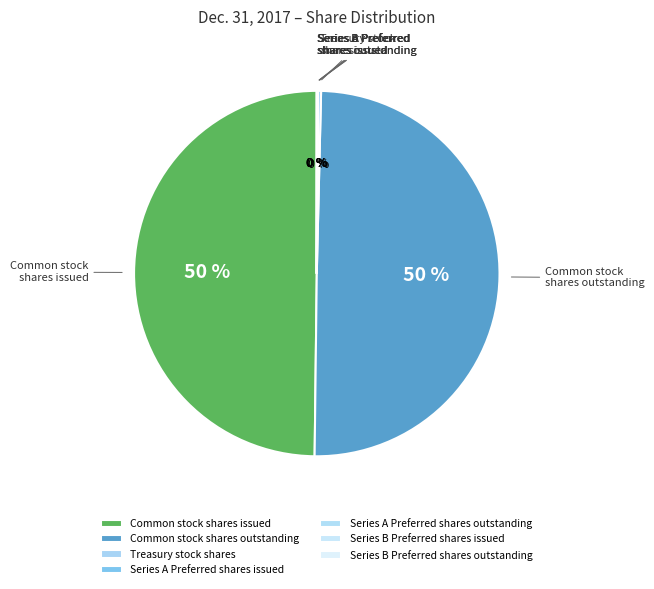

To the nearest percent, what is the difference between the largest and smallest slice percentages?

50%